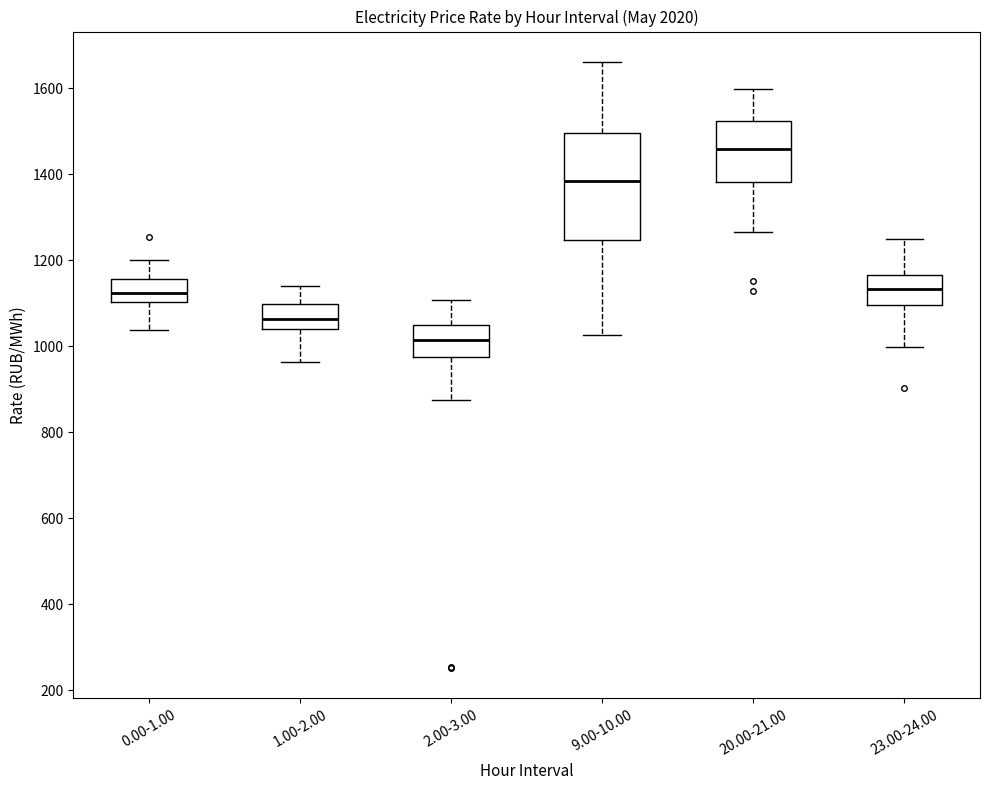

Reading left to right, read every box against the y-axis: the position of its median line, the range the box covers, and the ends of its whiskers. The values are not printed on the chart, so give them approximately, as read against the axis.

0.00-1.00: median 1120, box 1100 to 1160, whiskers 1040 to 1200
1.00-2.00: median 1060, box 1040 to 1100, whiskers 960 to 1140
2.00-3.00: median 1020, box 980 to 1040, whiskers 880 to 1100
9.00-10.00: median 1380, box 1240 to 1500, whiskers 1020 to 1660
20.00-21.00: median 1460, box 1380 to 1520, whiskers 1260 to 1600
23.00-24.00: median 1140, box 1100 to 1160, whiskers 1000 to 1240